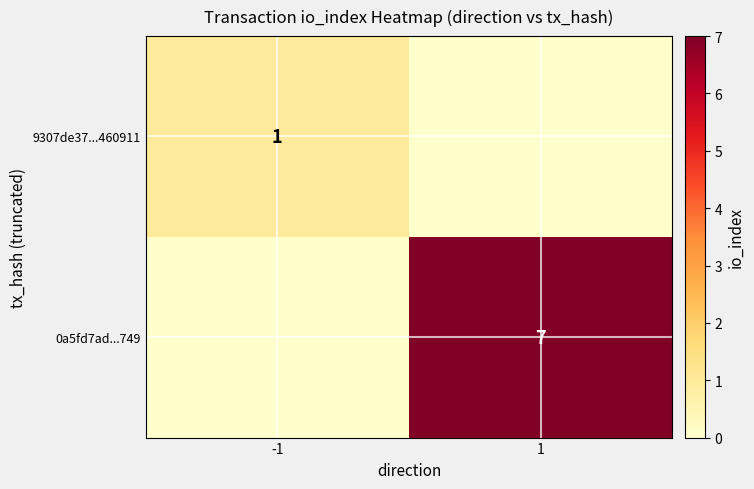

Is the value of 0a5fd7ad...749 at 1 greater than the value of 9307de37...460911 at -1?

Yes